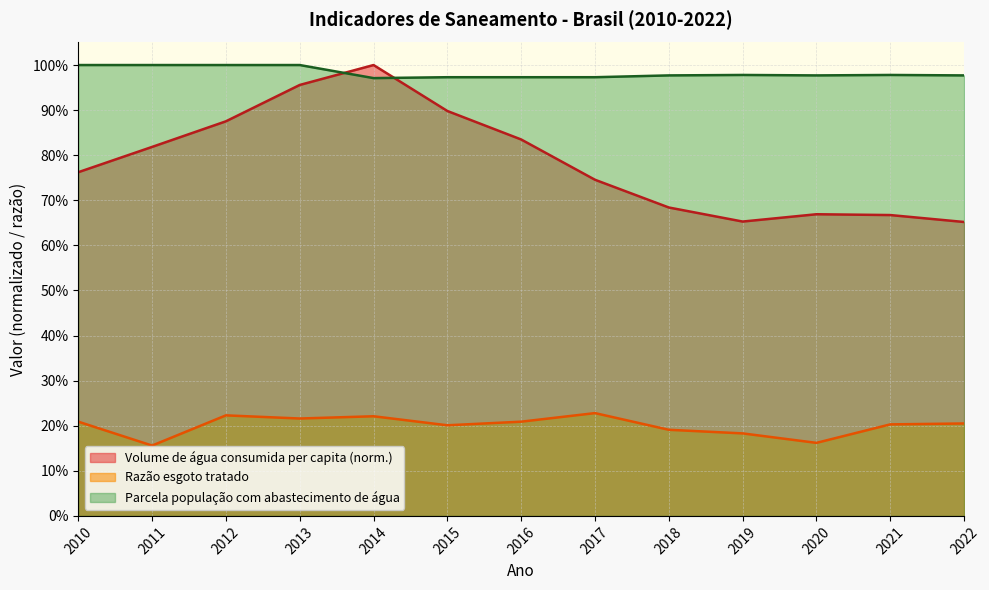

Which series has the largest total across all categories?

Parcela população com abastecimento de água